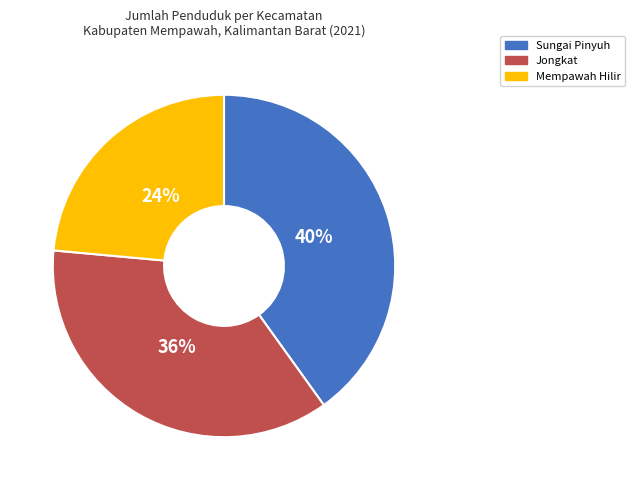

To the nearest percent, what is the average slice percentage?

33%